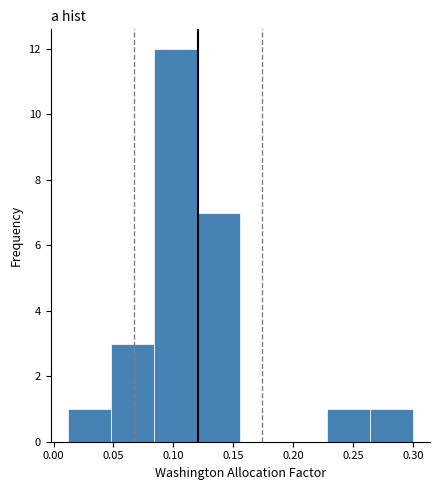

Which range on the x-axis has the tallest bar?

0.084 to 0.120